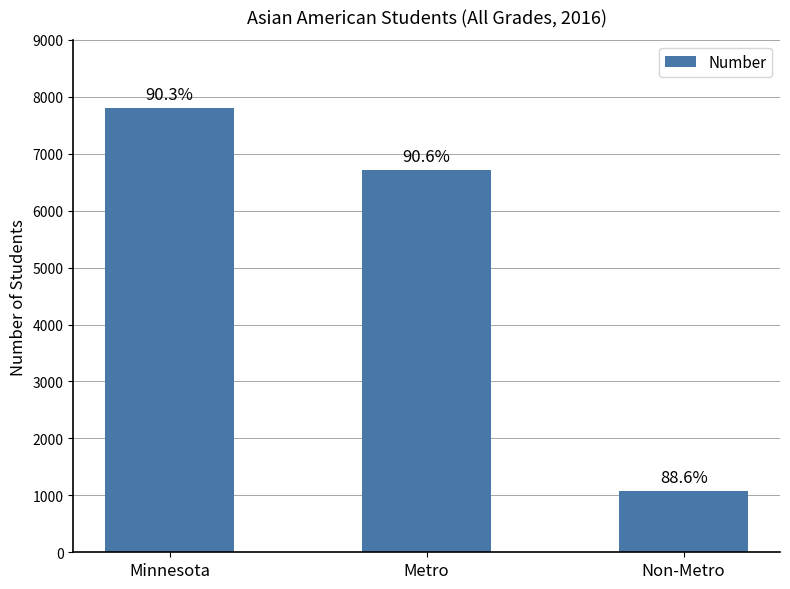

True or false: the data shows 6722 at Metro.

True